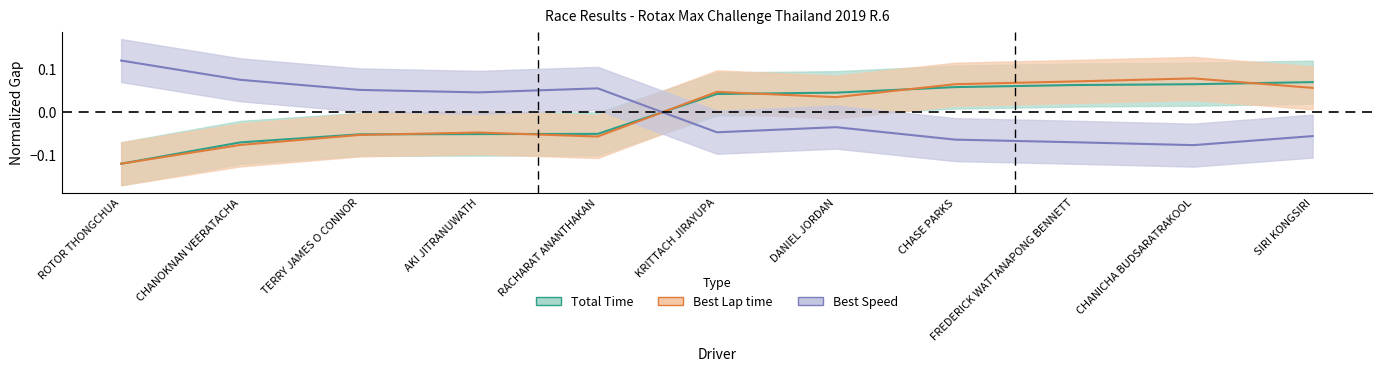

What is the label of the 4th point from the right?

CHASE PARKS